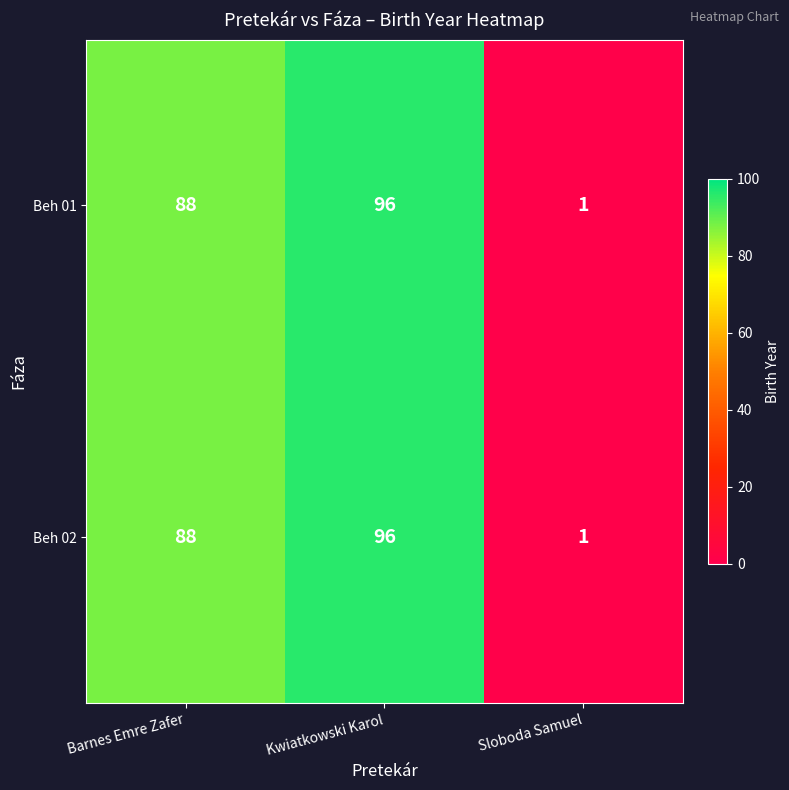

Is it true that Beh 02 equals 160 at Kwiatkowski Karol?

False